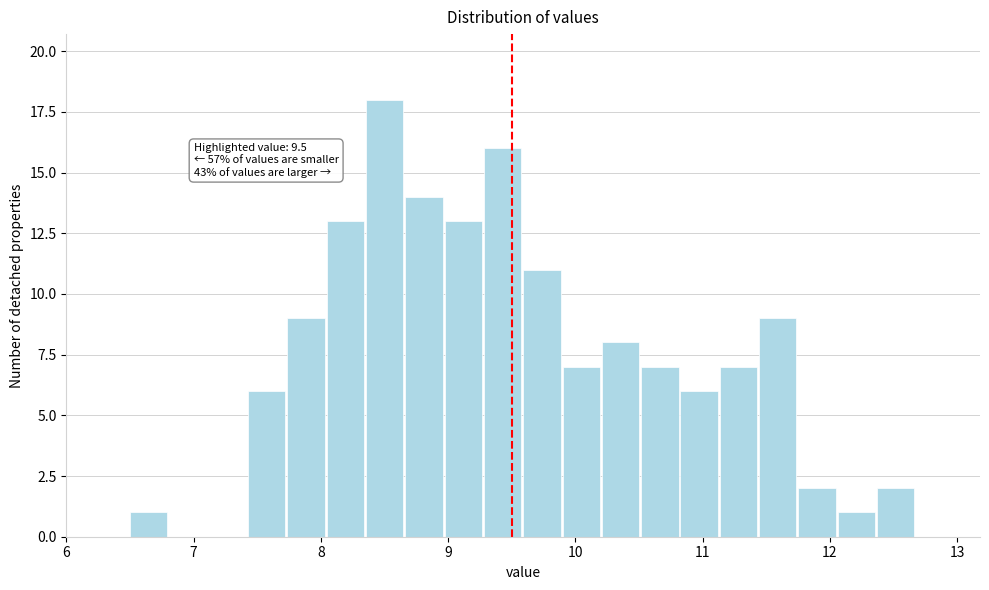

Around what value on the x-axis is the tallest bar? Give the approximate position of its centre, as read against the axis.

8.5